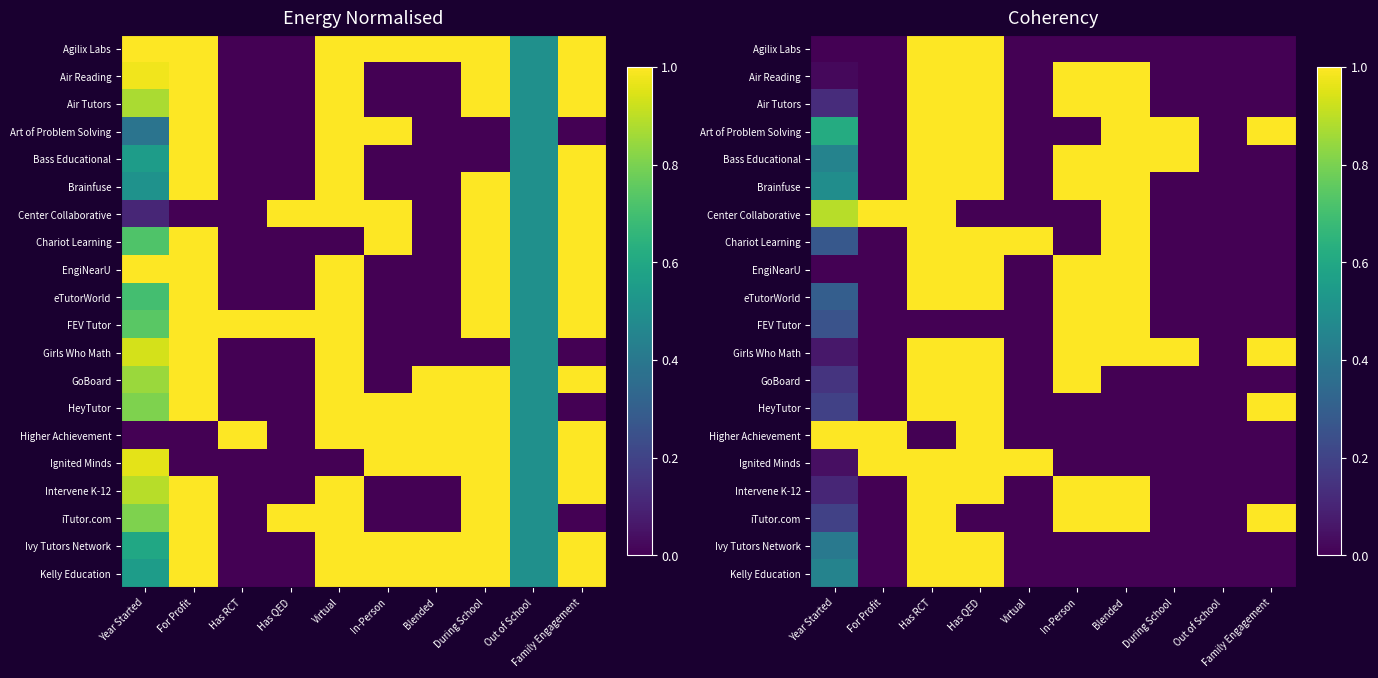

Rank the categories by Brainfuse value from lowest to highest.

For Profit, Virtual, During School, Out of School, Family Engagement, Year Started, Has RCT, Has QED, In-Person, Blended